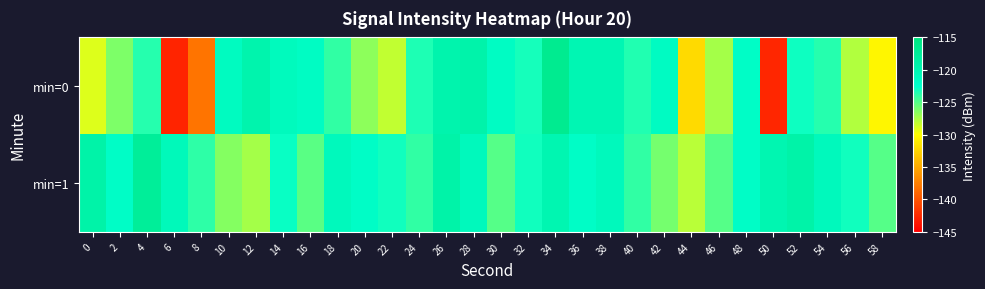

Which series has the largest range (max minus min)?

min=0